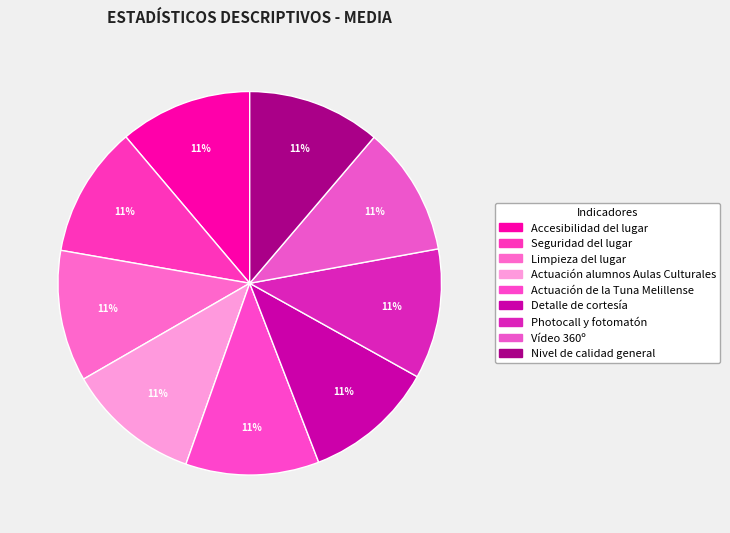

To the nearest percent, what percentage of the pie is Limpieza del lugar?

11%